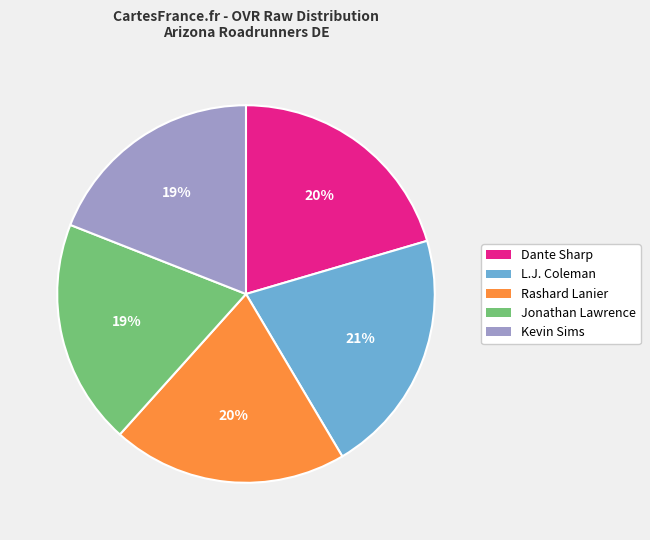

To the nearest percent, what is the combined percentage of Rashard Lanier and L.J. Coleman?

41%